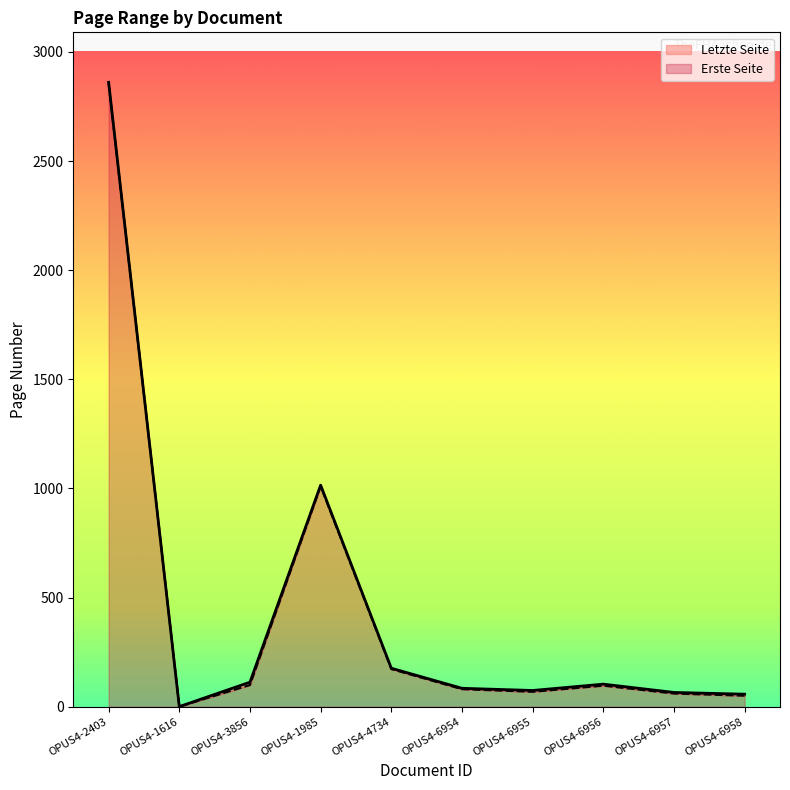

In Erste Seite, how many points are lower than both neighbors (excluding endpoints)?

2